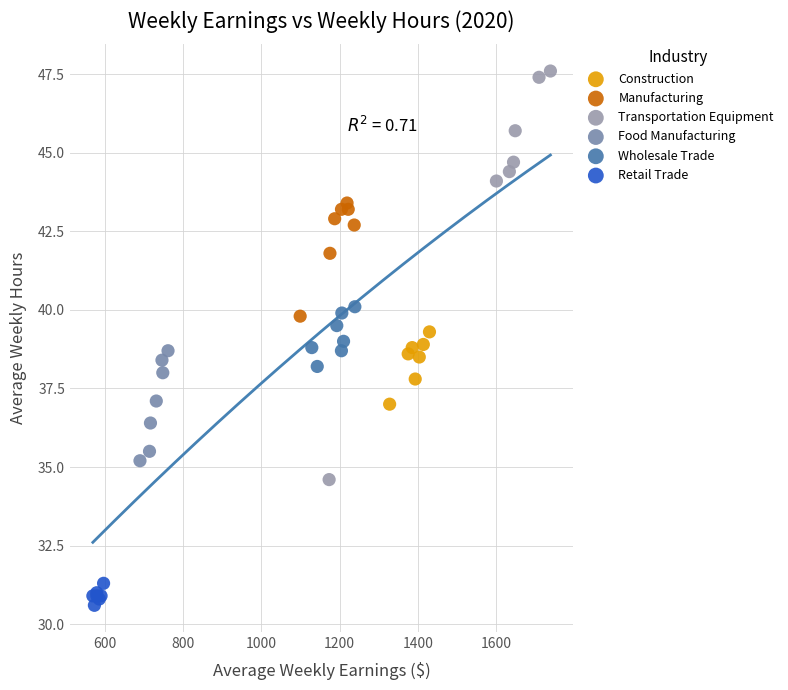

Which series reaches the minimum Y coordinate?

Retail Trade